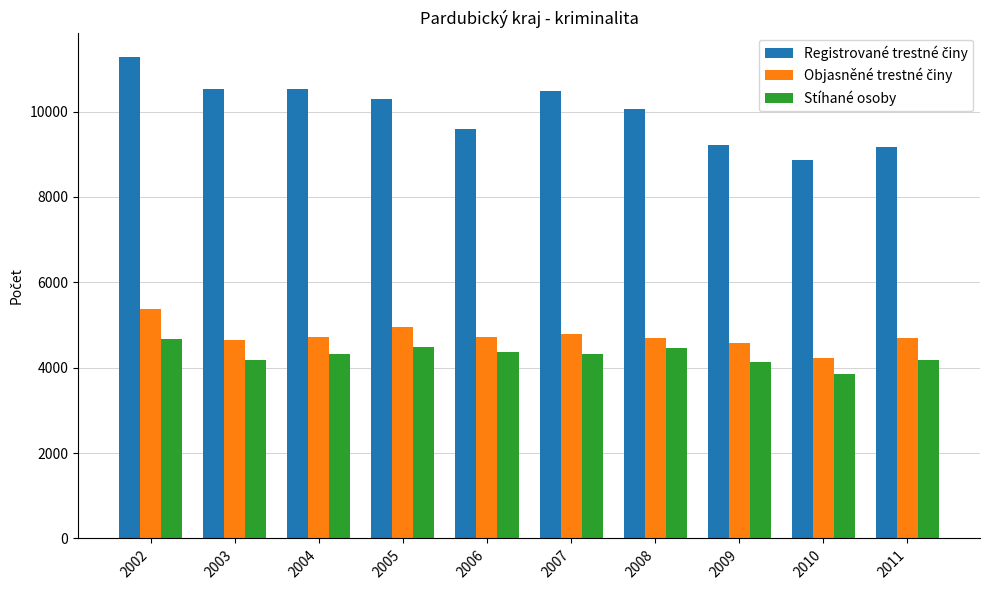

Is it true that Stíhané osoby equals 4476 at 2005?

True